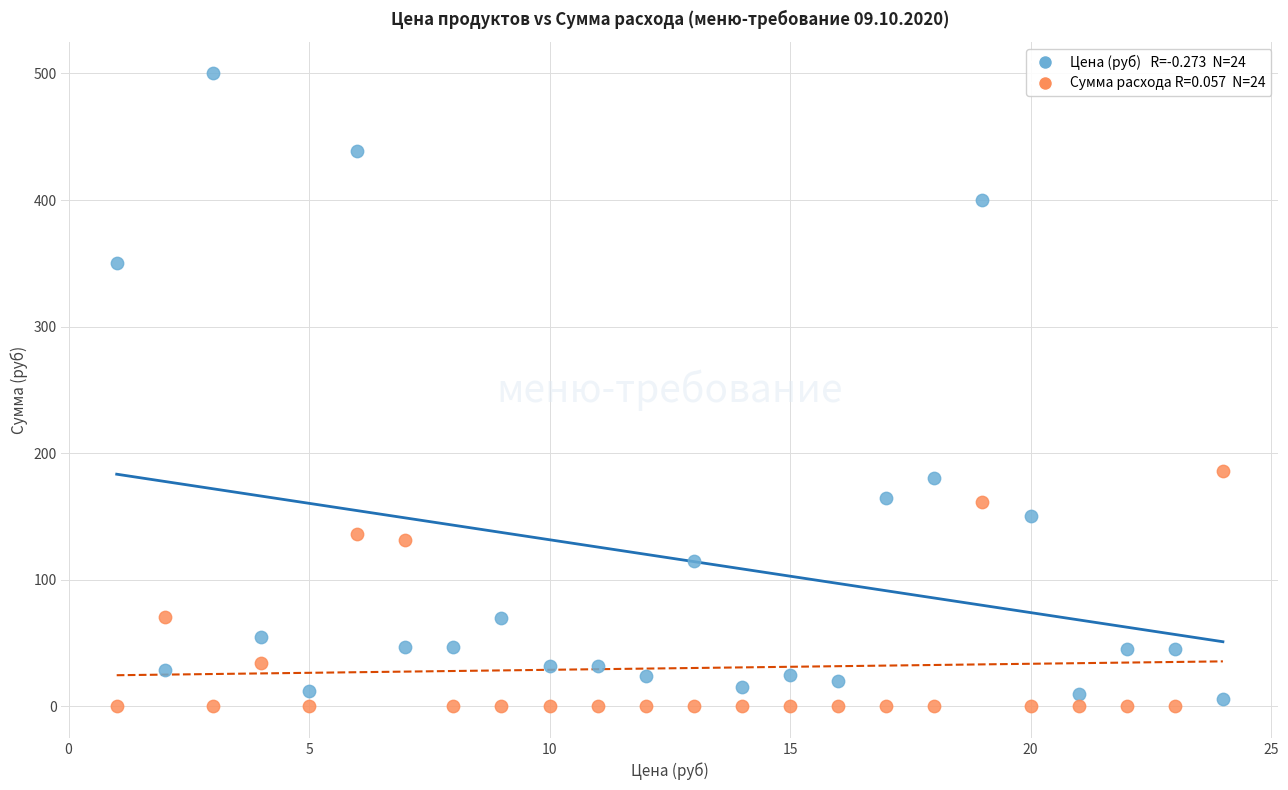

Across all series, what Y value is closest to 250?

186.0